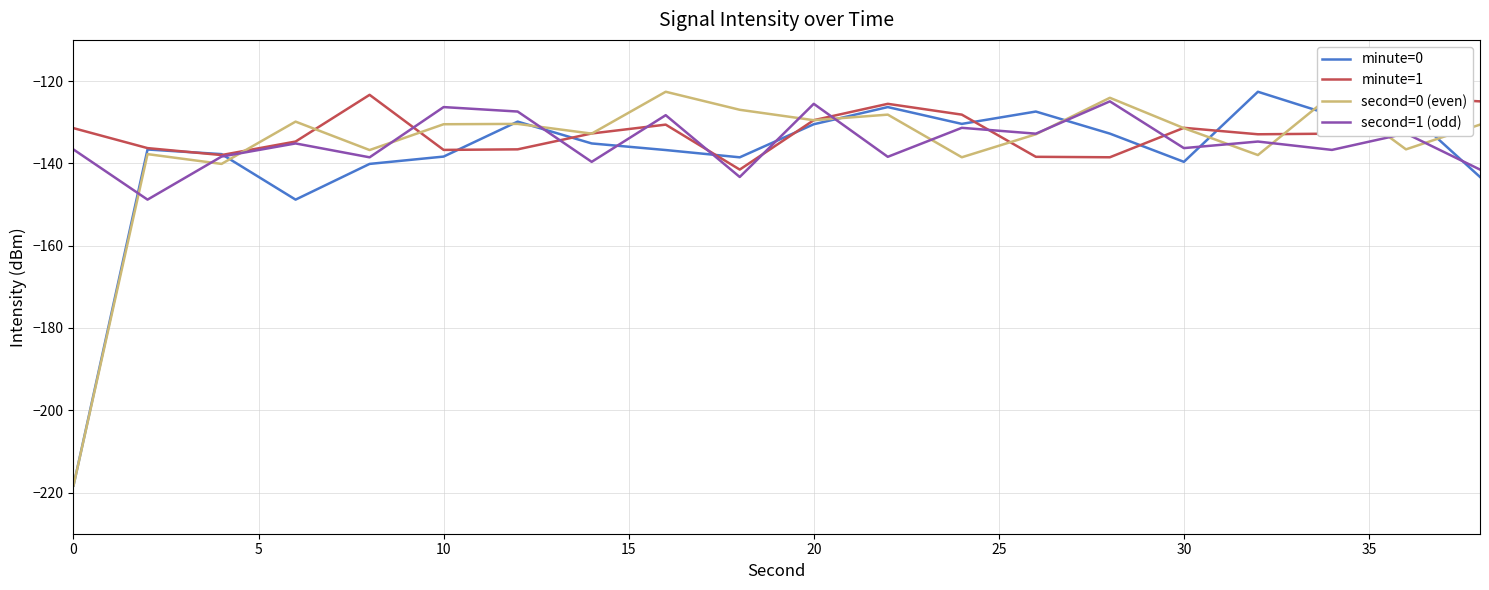

How many distinct data groups are displayed?

4